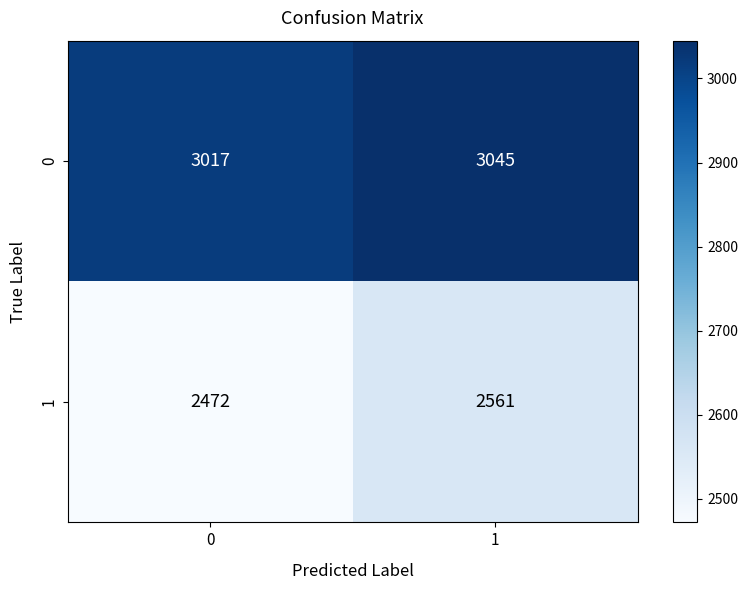

Count the number of data series in this chart.

2